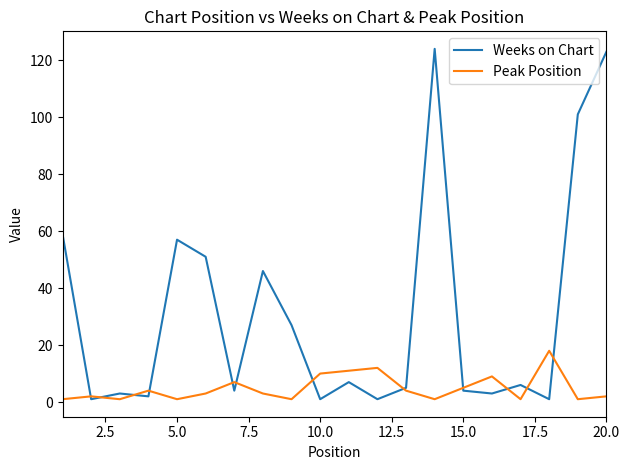

What is the average value of the Weeks on Chart series?

31